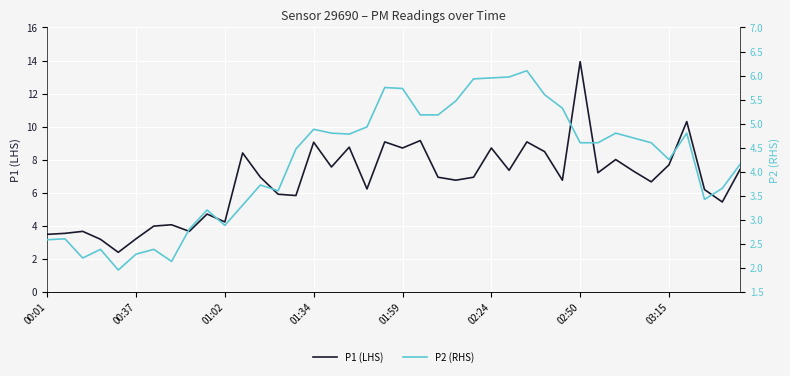

The P1 (LHS) series shows 6.1 at 01:34. True or false?

False